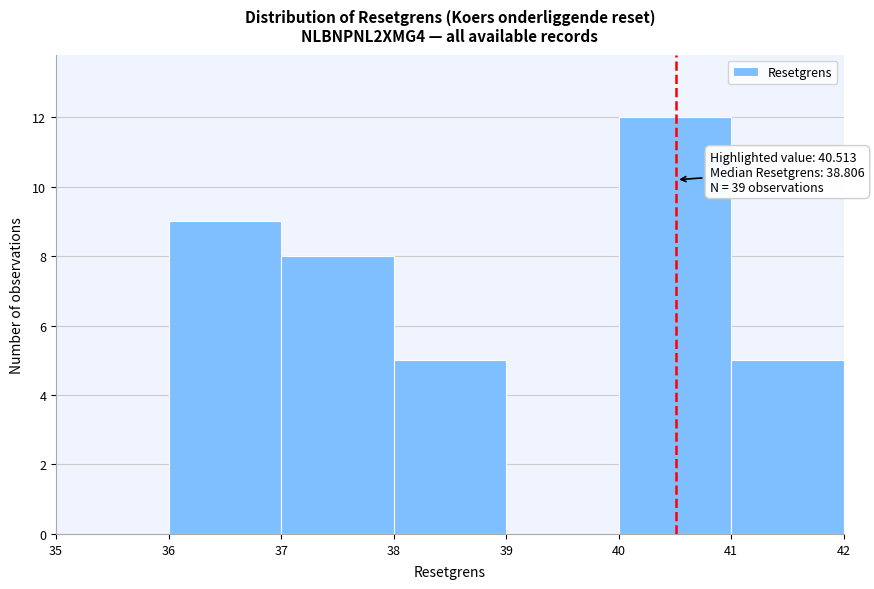

Over which range of the x-axis is the bar tallest?

40 to 41